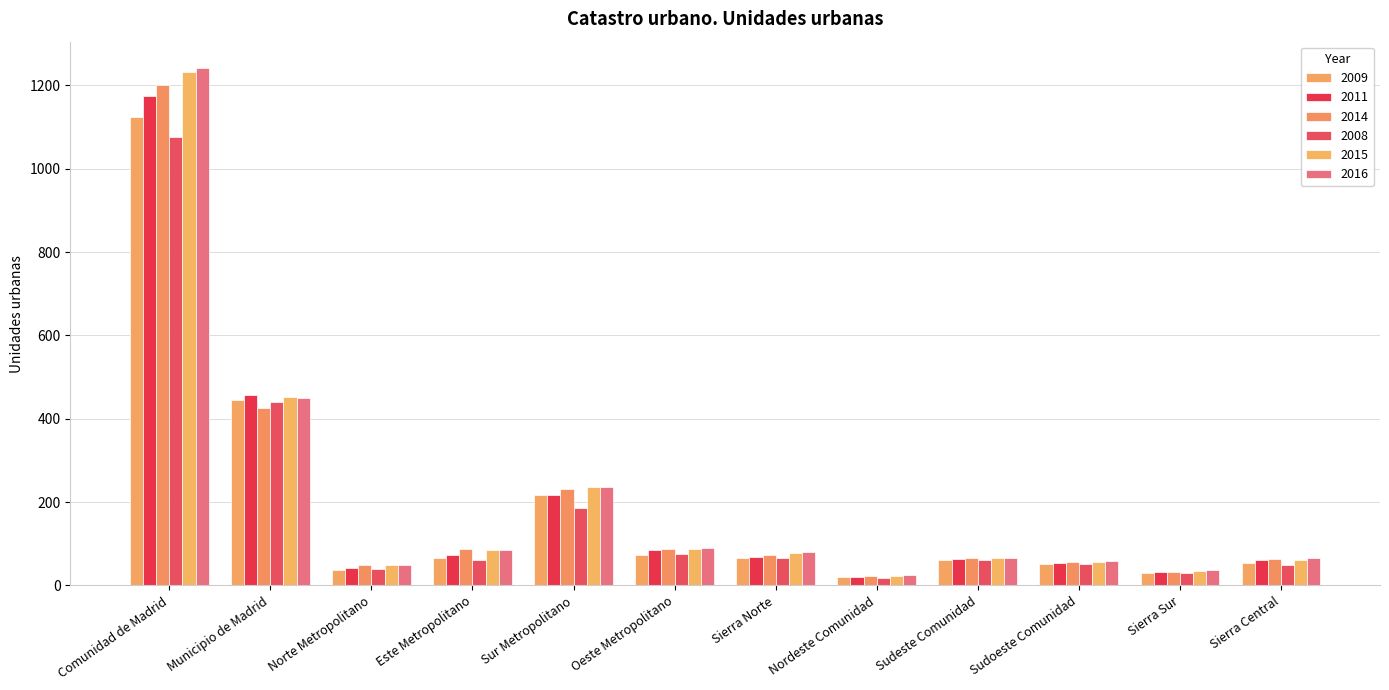

What is the total value across all series at Sur Metropolitano?

1322